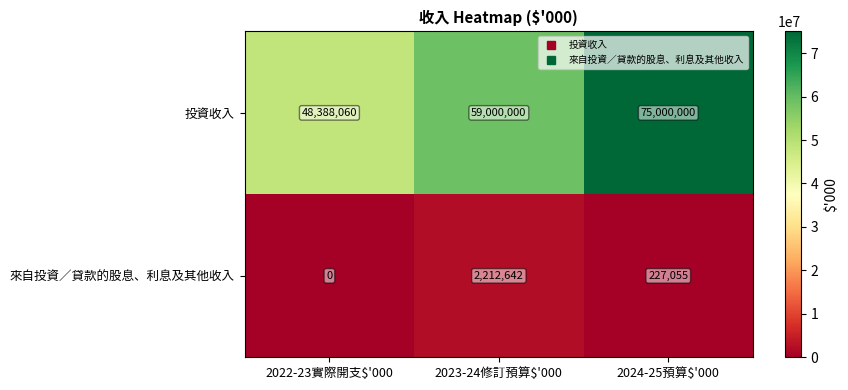

True or false: 來自投資／貸款的股息、利息及其他收入 has a value of 3877219 at 2023-24修訂預算$'000.

False